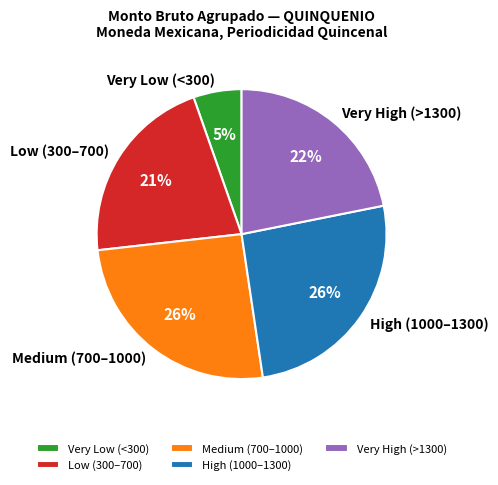

How many slices are in this pie chart?

5